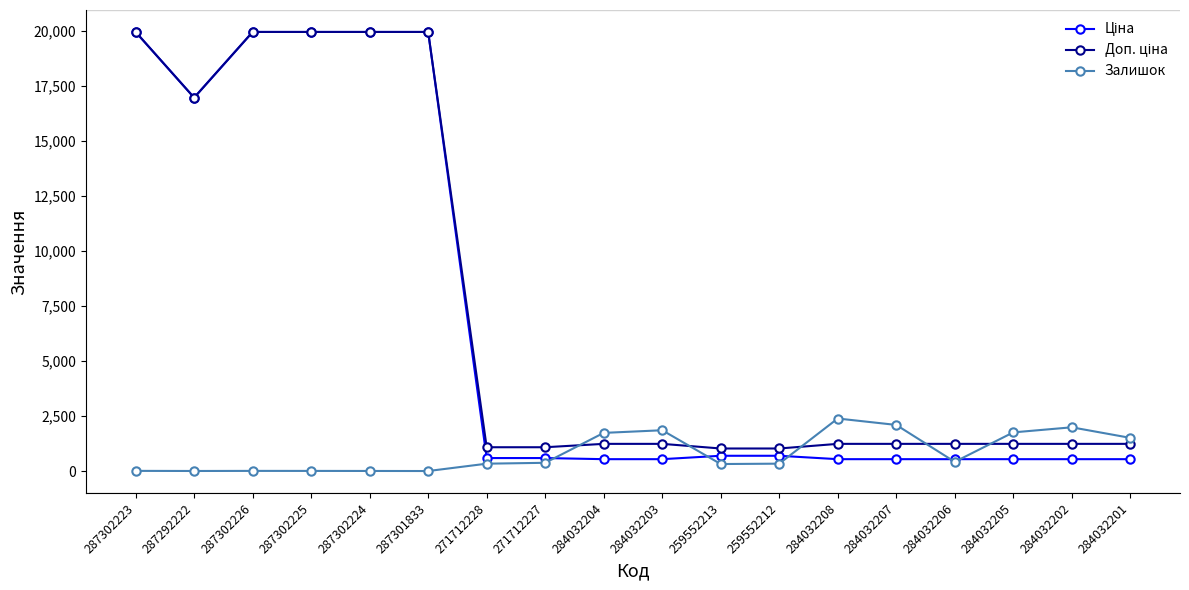

What is the spread (max minus min) of values at 287301833?

19964.2